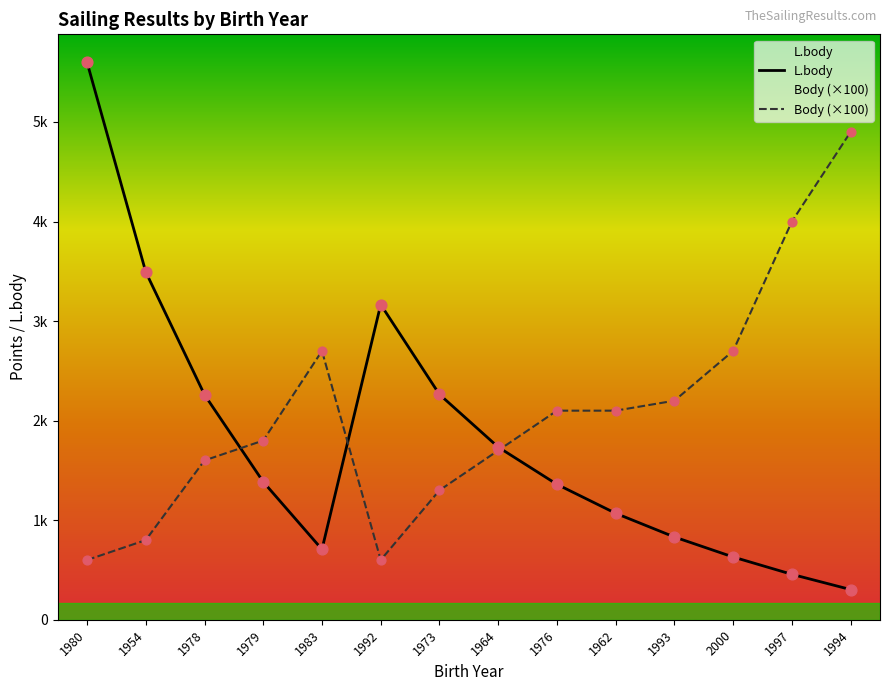

What is the total value across all series at 2000?

3330